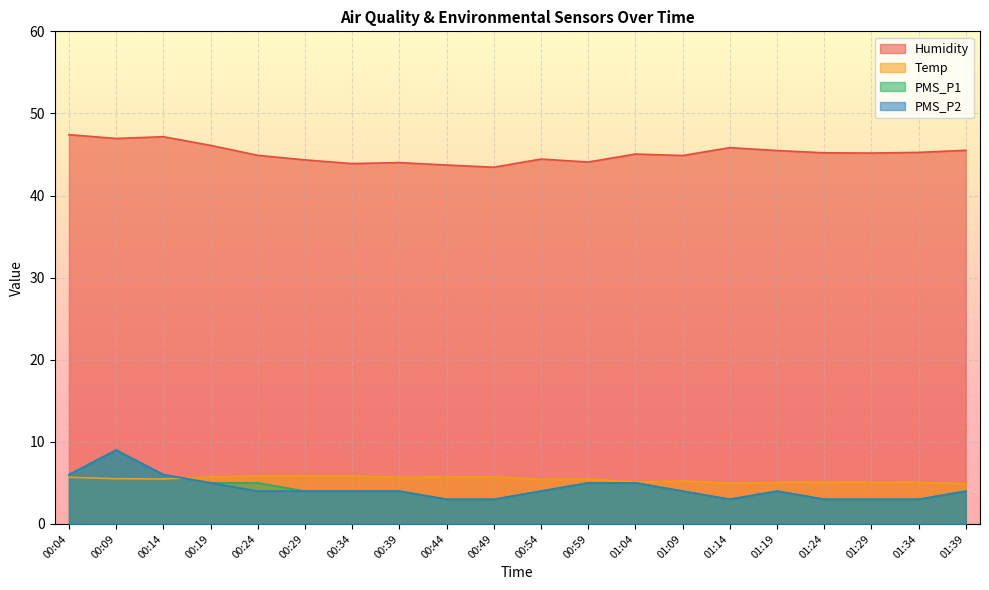

Reading left to right, list all the values displayed in this chart.

Humidity: 47.4	47.0	47.2	46.1	44.9	44.3	43.9	44.0	43.7	43.4	44.4	44.1	45.1	44.9	45.8	45.5	45.2	45.2	45.3	45.5
Temp: 5.7	5.5	5.5	5.7	5.9	5.9	5.8	5.7	5.7	5.8	5.4	5.5	5.1	5.2	5.0	5.0	5.1	5.0	5.1	4.9
PMS_P1: 6.0	9.0	6.0	5.0	5.0	4.0	4.0	4.0	3.0	3.0	4.0	5.0	5.0	4.0	3.0	4.0	3.0	3.0	3.0	4.0
PMS_P2: 6.0	9.0	6.0	5.0	4.0	4.0	4.0	4.0	3.0	3.0	4.0	5.0	5.0	4.0	3.0	4.0	3.0	3.0	3.0	4.0